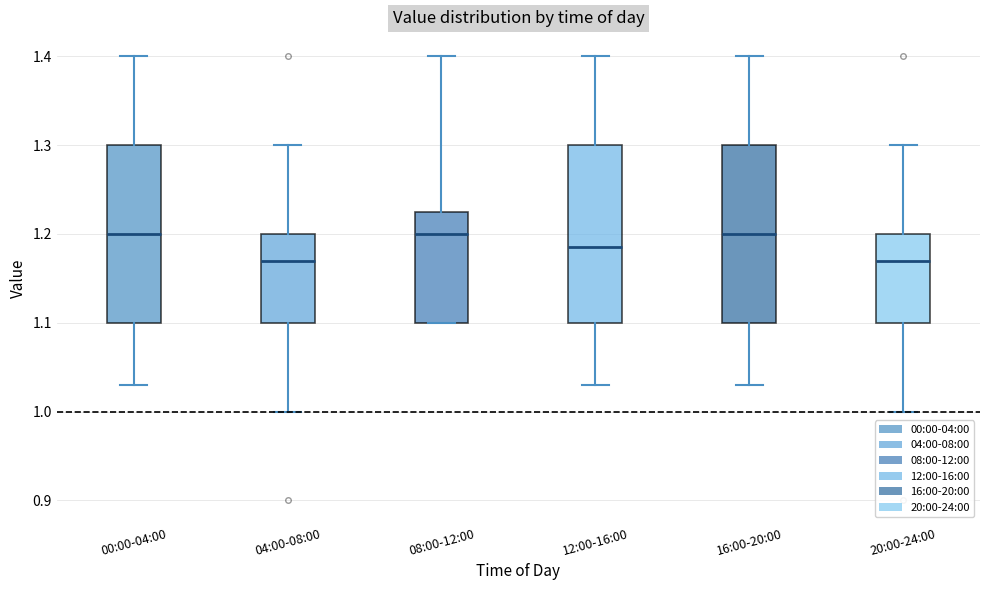

Reading left to right, read every box against the y-axis: the position of its median line, the range the box covers, and the ends of its whiskers. The values are not printed on the chart, so give them approximately, as read against the axis.

00:00-04:00: median 1.20, box 1.10 to 1.30, whiskers 1.03 to 1.40
04:00-08:00: median 1.17, box 1.10 to 1.20, whiskers 1.00 to 1.30
08:00-12:00: median 1.20, box 1.10 to 1.23, whiskers 1.10 to 1.40
12:00-16:00: median 1.19, box 1.10 to 1.30, whiskers 1.03 to 1.40
16:00-20:00: median 1.20, box 1.10 to 1.30, whiskers 1.03 to 1.40
20:00-24:00: median 1.17, box 1.10 to 1.20, whiskers 1.00 to 1.30